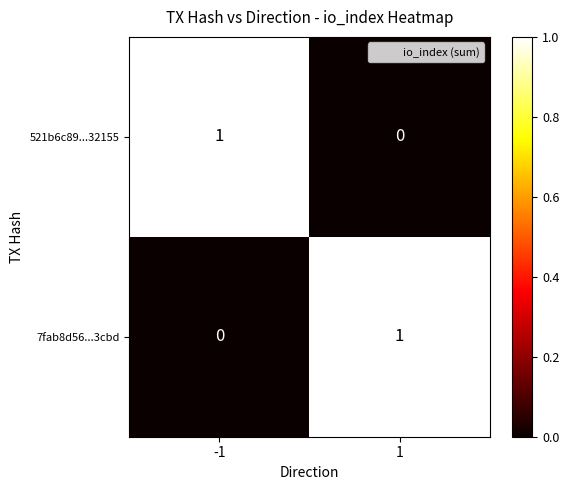

Rank the categories by 521b6c89...32155 value from lowest to highest.

1, -1